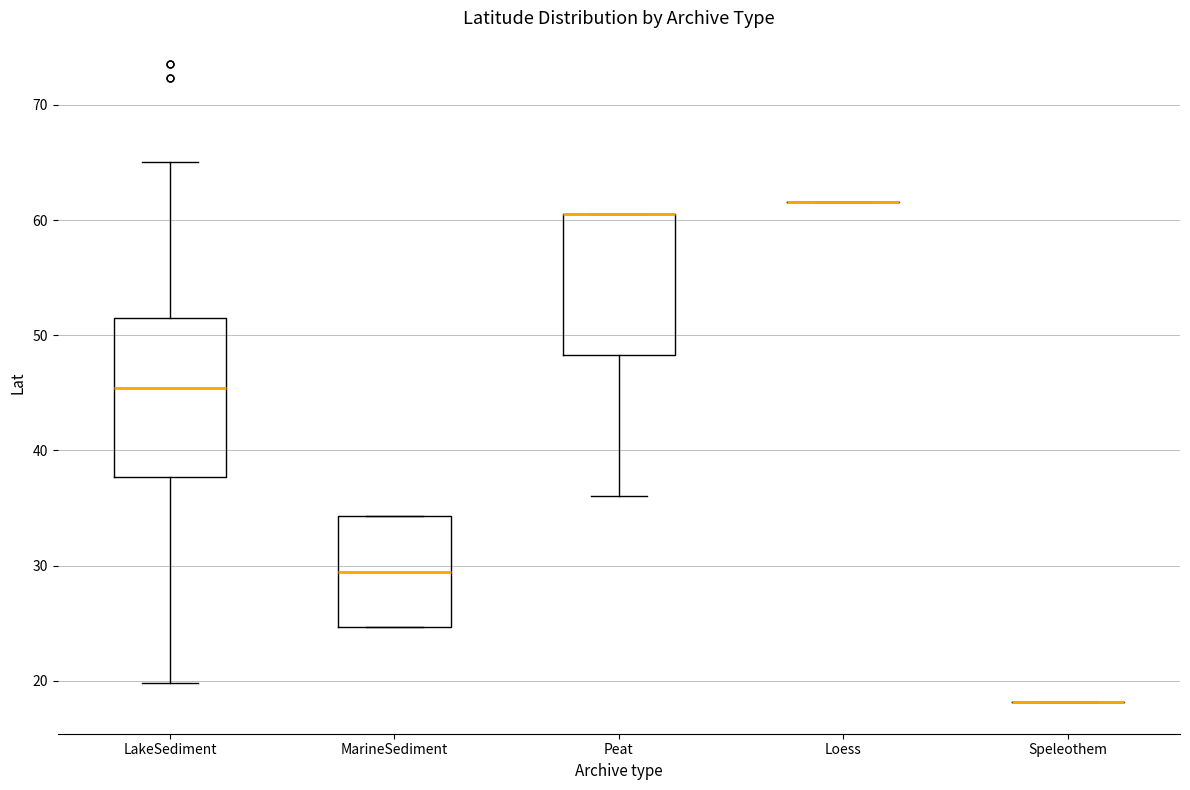

Reading left to right, read every box against the y-axis: the position of its median line, the range the box covers, and the ends of its whiskers. The values are not printed on the chart, so give them approximately, as read against the axis.

LakeSediment: median 45, box 38 to 51, whiskers 20 to 65
MarineSediment: median 29, box 25 to 34, whiskers 25 to 34
Peat: median 61 (drawn on the box's upper edge), box 48 to 61, whiskers 36 to 61
Loess: box collapsed to a line at 62, whiskers 62 to 62
Speleothem: box collapsed to a line at 18, whiskers 18 to 18